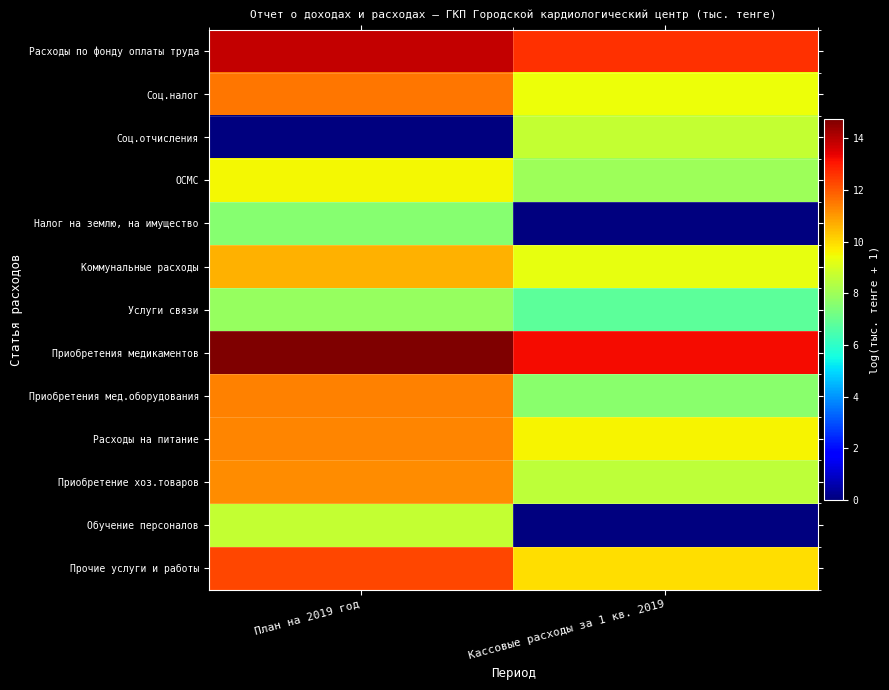

Which has a higher value, Кассовые расходы за 1 кв. 2019 or План на 2019 год?

План на 2019 год